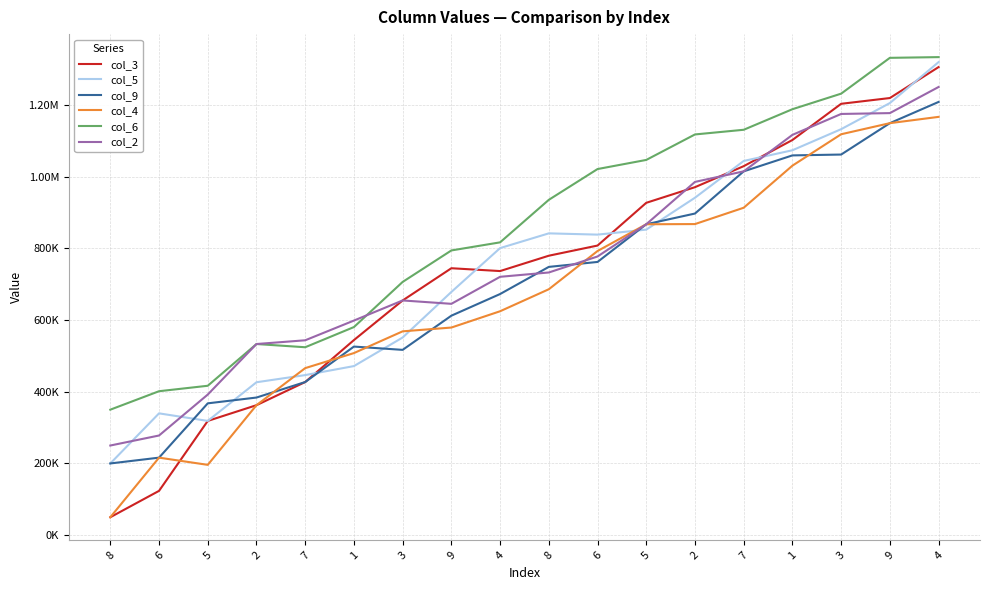

Reading left to right, extract all data points from this chart.

col_3: 8=50000.0	6=123529.4	5=318627.5	2=362500.0	7=427058.8	1=544117.6	3=654621.8	9=744485.3	4=736601.3	8=779411.8	6=807754.0	5=926960.8	2=970588.2	7=1029201.7	1=1102156.9	3=1203125.0	9=1219204.2	4=1305555.6
col_5: 8=200000.0	6=339705.9	5=318627.5	2=426470.6	7=446470.6	1=471568.6	3=551260.5	9=678308.8	4=800653.6	8=841764.7	6=838235.3	5=852205.9	2=941176.5	7=1043697.5	1=1073529.4	3=1132352.9	9=1205190.3	4=1319444.4
col_9: 8=200000.0	6=216176.5	5=367647.1	2=383823.5	7=427058.8	1=525980.4	3=516806.7	9=612132.4	4=672549.0	8=748235.3	6=762032.1	5=867156.9	2=897058.8	7=1014705.9	1=1059215.7	3=1061580.9	9=1149134.9	4=1208333.3
col_4: 8=50000.0	6=216176.5	5=196078.4	2=362500.0	7=465882.4	1=507843.1	3=568487.4	9=579044.1	4=624509.8	8=685882.4	6=792513.4	5=867156.9	2=867647.1	7=913235.3	1=1030588.2	3=1118198.5	9=1149134.9	4=1166666.7
col_6: 8=350000.0	6=401470.6	5=416666.7	2=533088.2	7=524117.6	1=580392.2	3=706302.5	9=794117.6	4=816666.7	8=935294.1	6=1021123.0	5=1046568.6	2=1117647.1	7=1130672.3	1=1188039.2	3=1231433.8	9=1331314.9	4=1333333.3
col_2: 8=250000.0	6=277941.2	5=392156.9	2=533088.2	7=543529.4	1=598529.4	3=654621.8	9=645220.6	4=720588.2	8=732647.1	6=777272.7	5=867156.9	2=985294.1	7=1014705.9	1=1116470.6	3=1174816.2	9=1177162.6	4=1250000.0